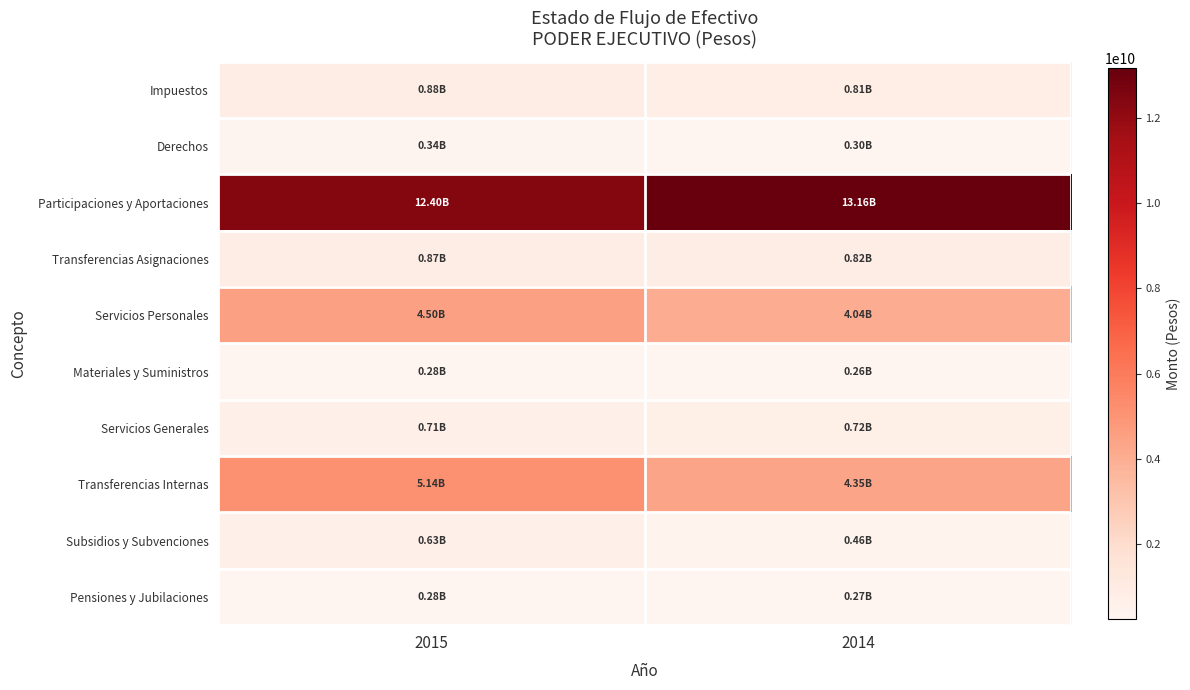

Reading right to left, list all the values displayed in this chart.

Impuestos: 2014=811417257.0	2015=883186519.7
Derechos: 2014=298460549.3	2015=342997960.2
Participaciones y Aportaciones: 2014=13161218982.7	2015=12400792093.6
Transferencias Asignaciones: 2014=817862161.0	2015=870168000.0
Servicios Personales: 2014=4035192493.7	2015=4501874262.4
Materiales y Suministros: 2014=259650090.8	2015=281101333.5
Servicios Generales: 2014=716264103.2	2015=705979215.6
Transferencias Internas: 2014=4352012141.6	2015=5137207574.7
Subsidios y Subvenciones: 2014=457837868.0	2015=634100704.6
Pensiones y Jubilaciones: 2014=272032638.1	2015=276355080.2